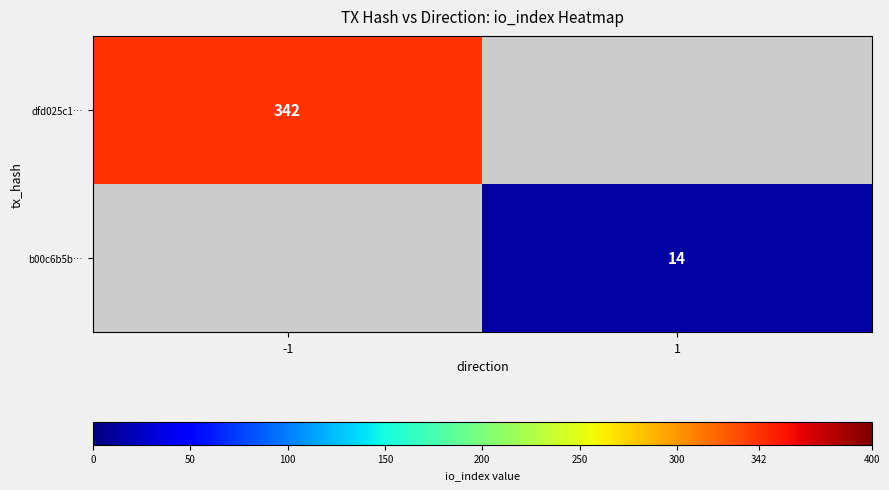

The value of b00c6b5b… at 1 is 14. True or false?

True